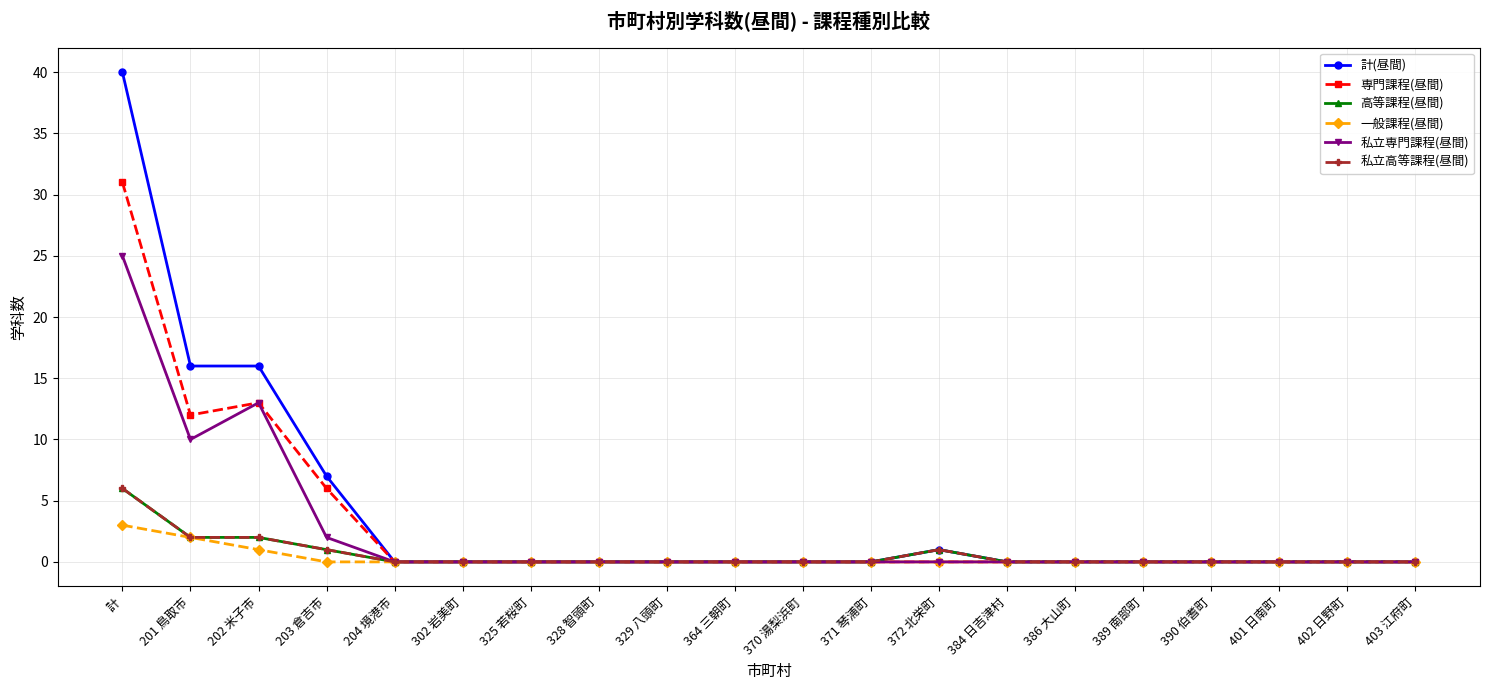

Does the chart have visible grid lines?

Yes